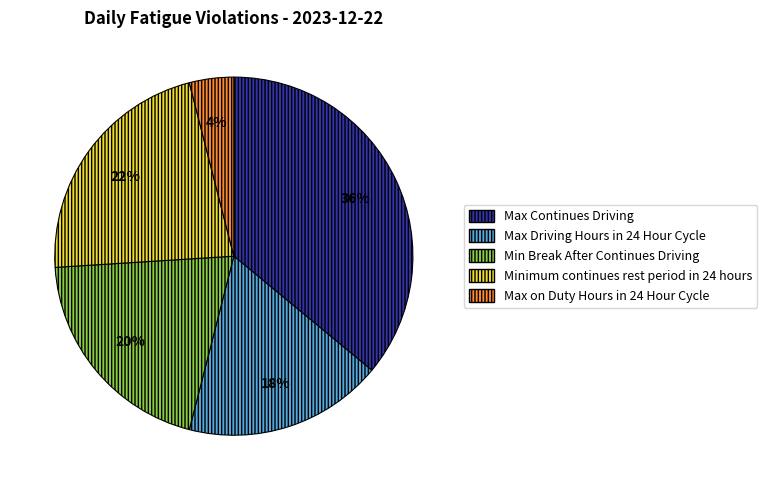

Do Max Continues Driving and Min Break After Continues Driving together represent more than half of the pie?

Yes